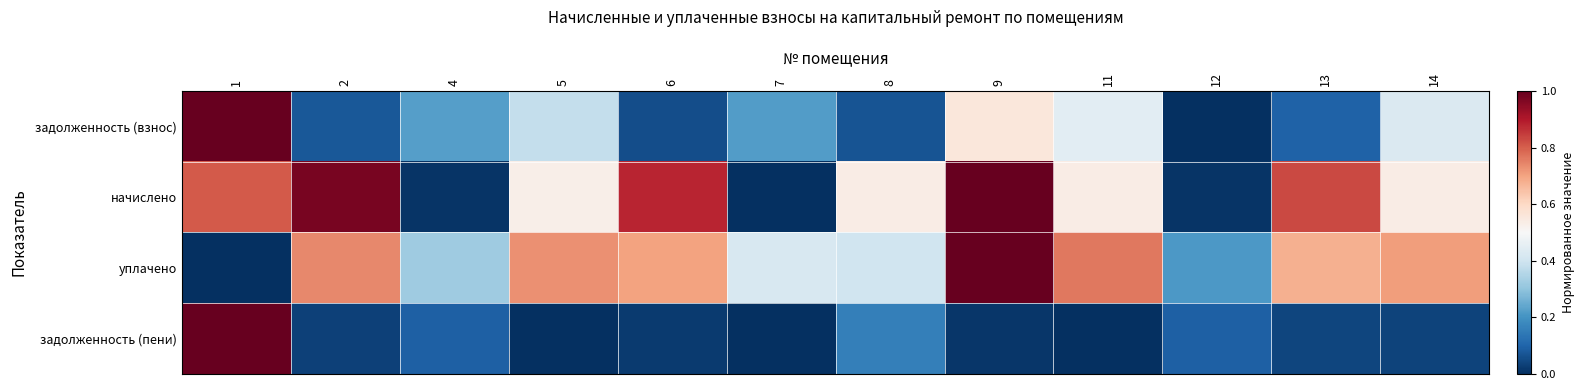

Which has a higher value, 11 or 12?

11